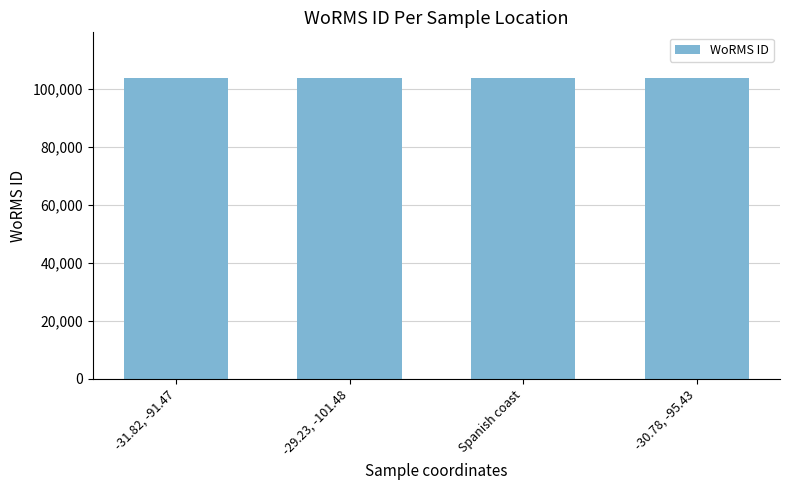

What is the label of the 3rd bar from the right?

-29.23, -101.48